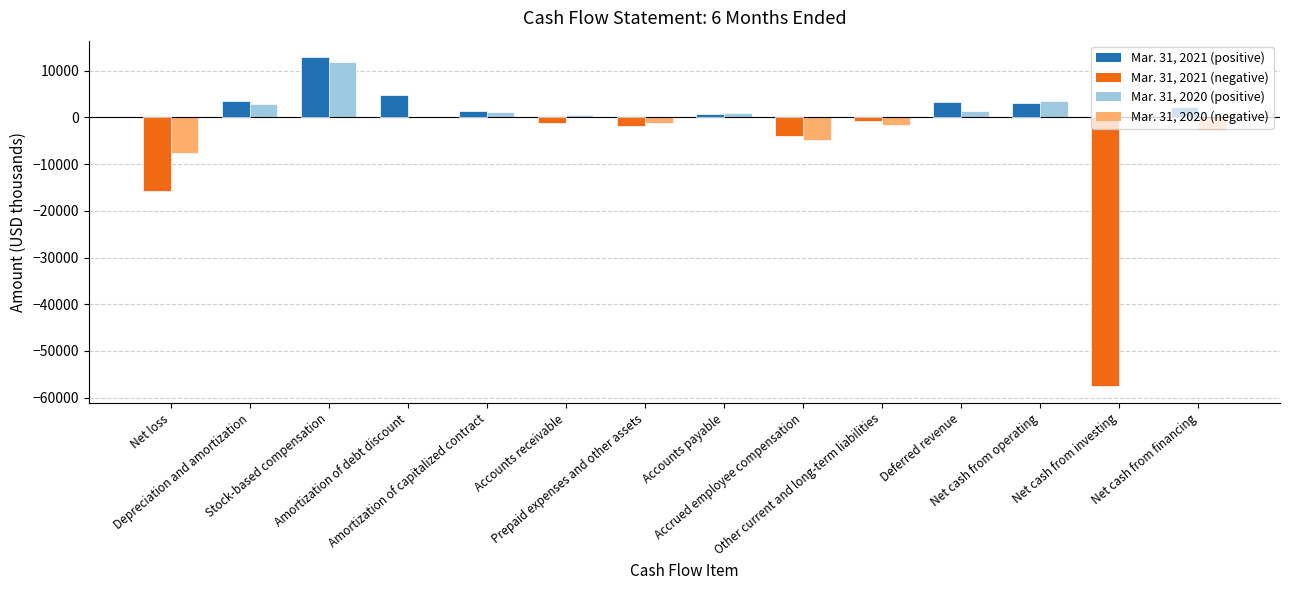

What is the greatest value displayed?

12910